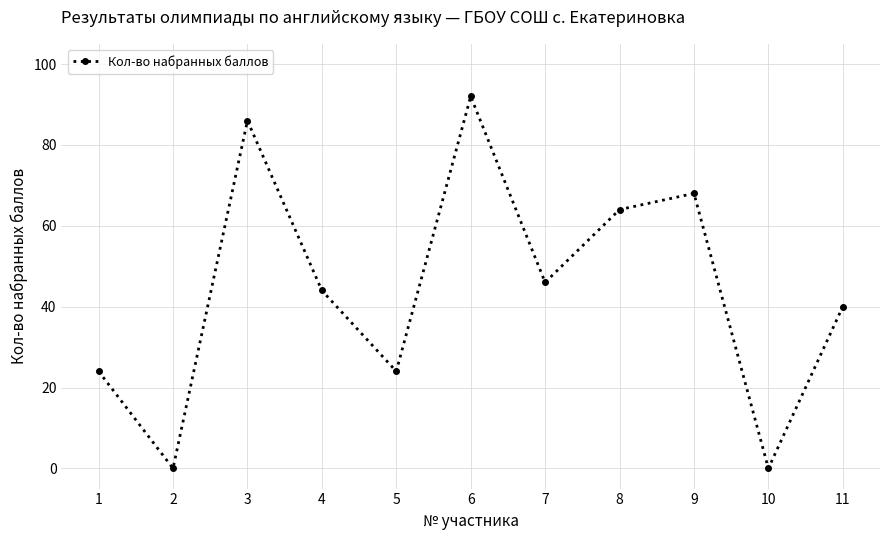

What is the sum of the values at 2 and 7?

46